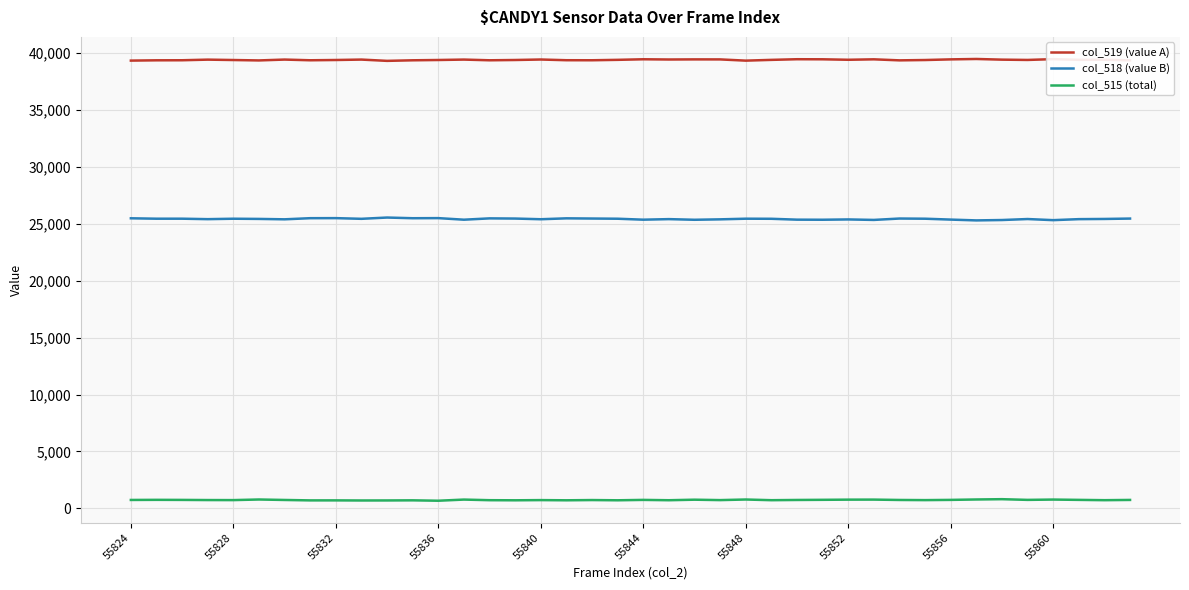

True or false: col_519 (value A) and col_518 (value B) cross at least once.

False